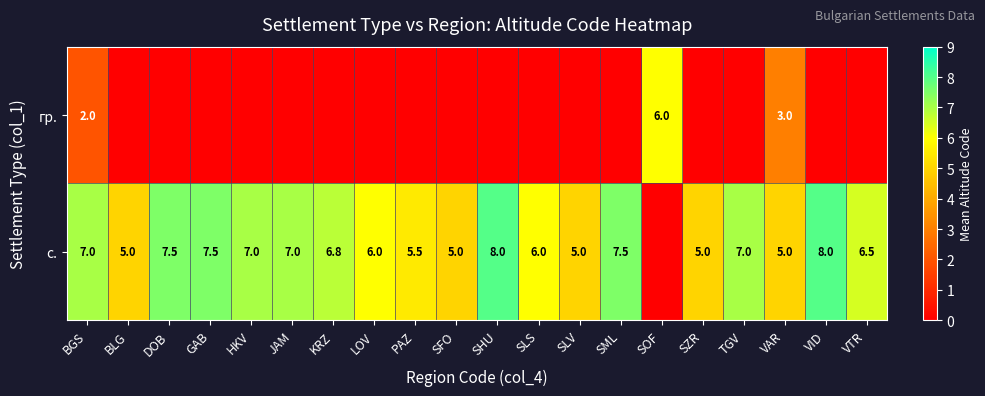

At which category is the sum across all series the highest?

BGS